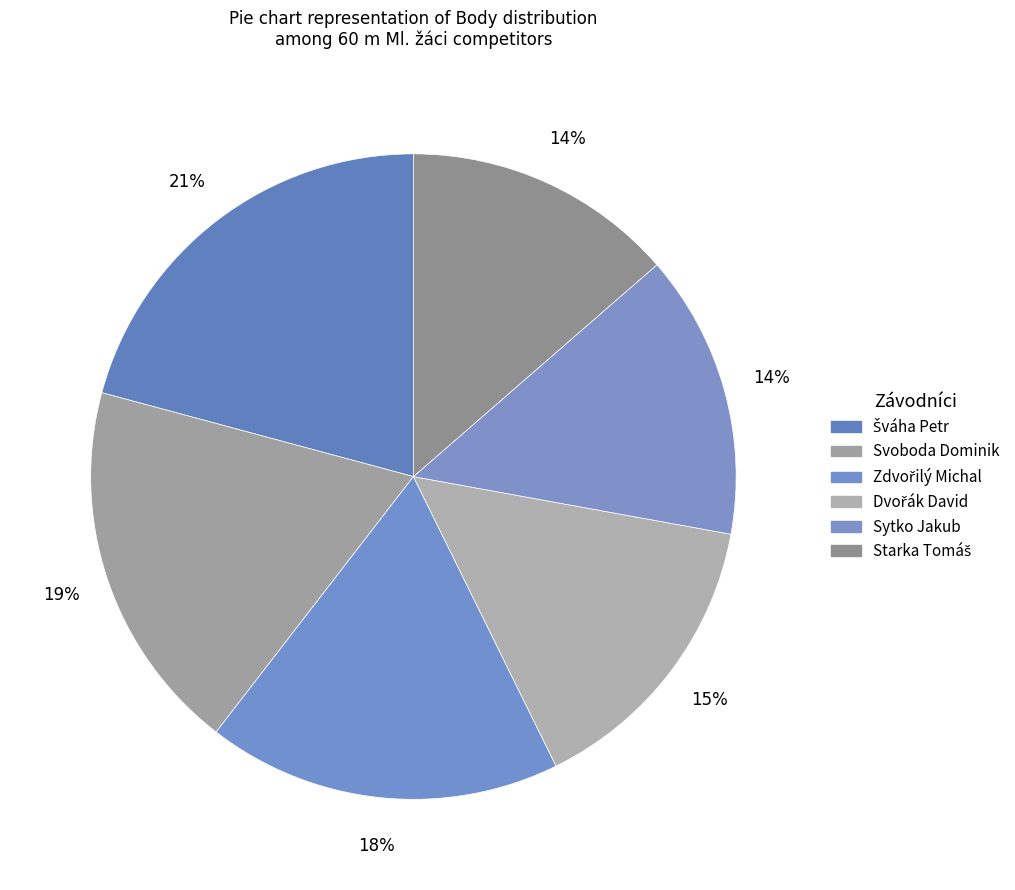

Do Starka Tomáš and Svoboda Dominik together represent more than half of the pie?

No